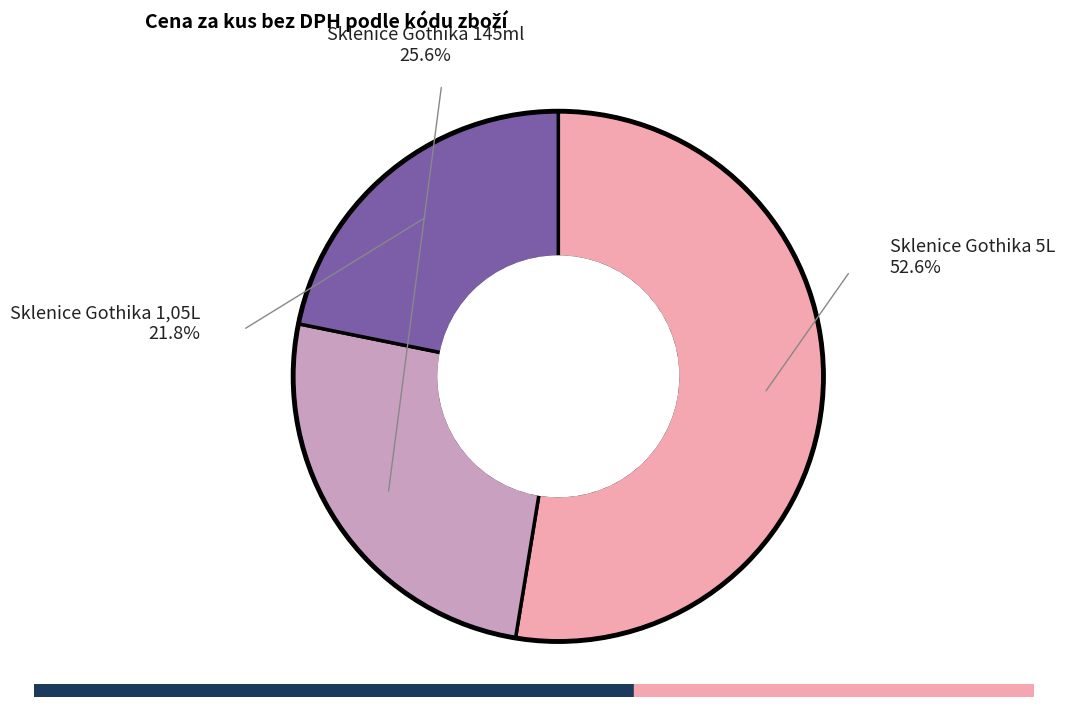

Does any single category account for the majority?

Yes